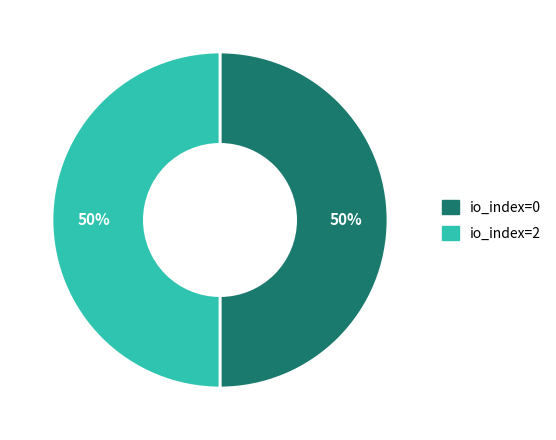

To the nearest percent, what is the combined percentage of io_index=0 and io_index=2?

100%